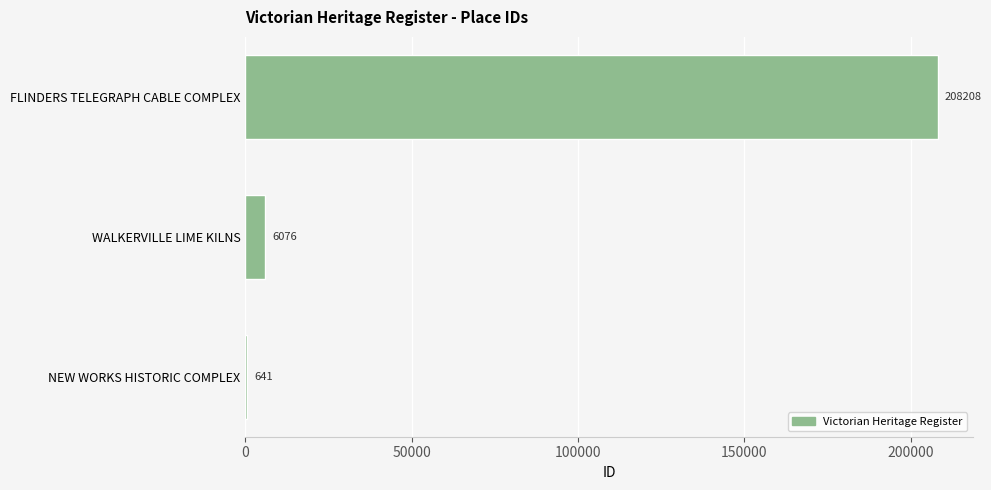

True or false: the data shows 321931 at FLINDERS TELEGRAPH CABLE COMPLEX.

False